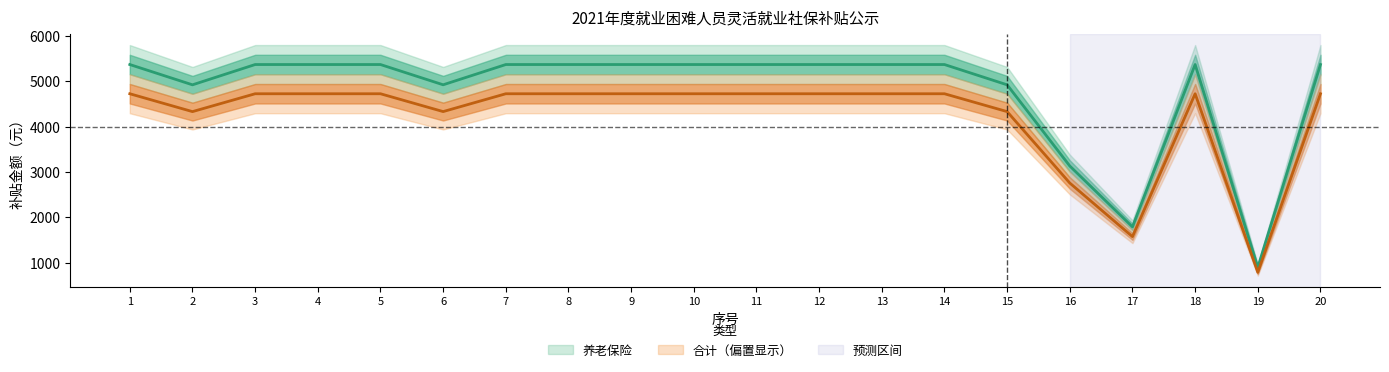

List the labels in order of 合计 value, largest first.

1, 3, 4, 5, 7, 8, 9, 10, 11, 12, 13, 14, 18, 20, 6, 2, 15, 16, 17, 19